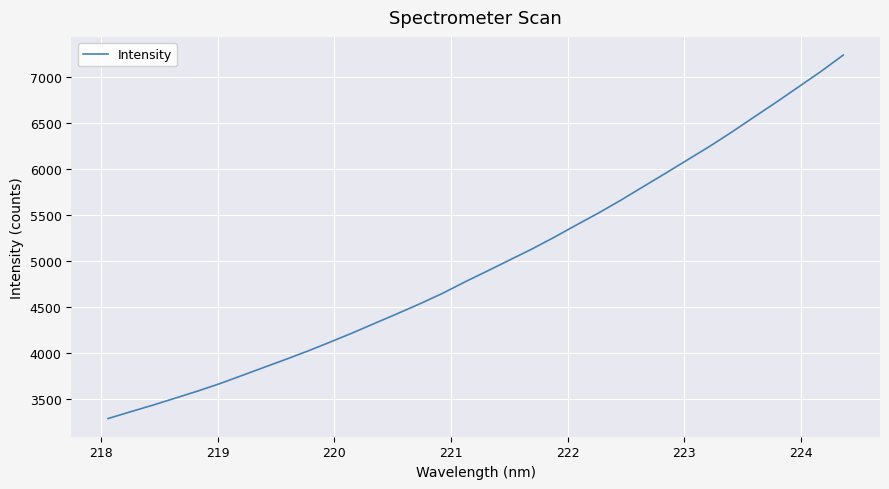

What is the minimum value shown in the chart?

3289.3